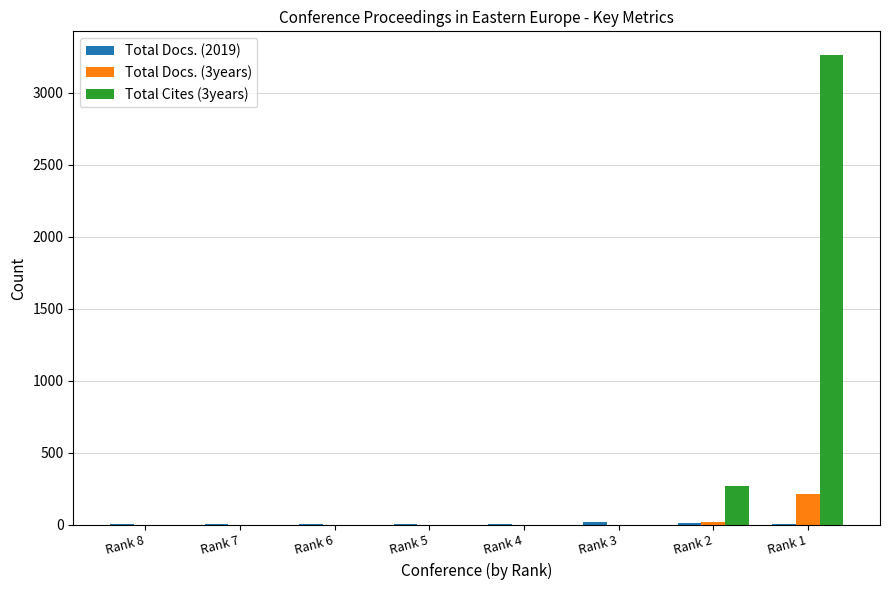

What is the greatest value displayed?

3264